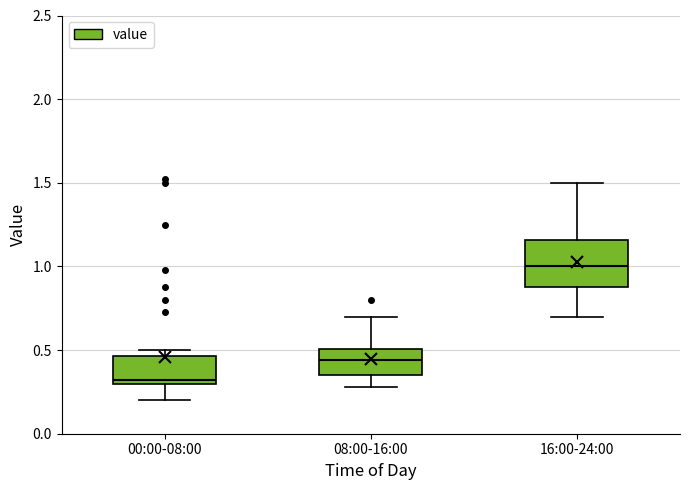

Comparing the boxes themselves (not the whiskers), which one is the tallest?

16:00-24:00